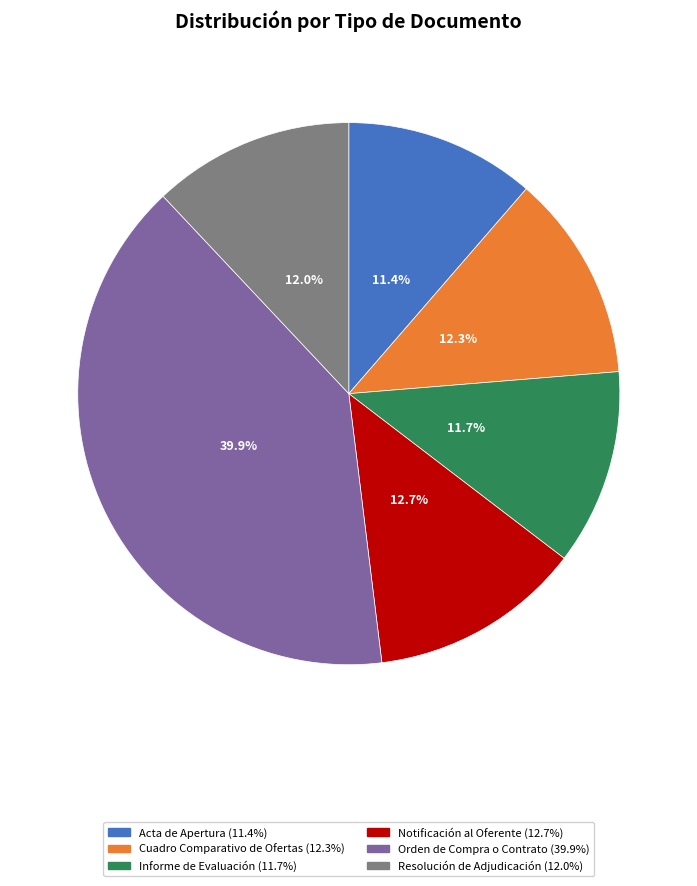

How many slices are in this pie chart?

6